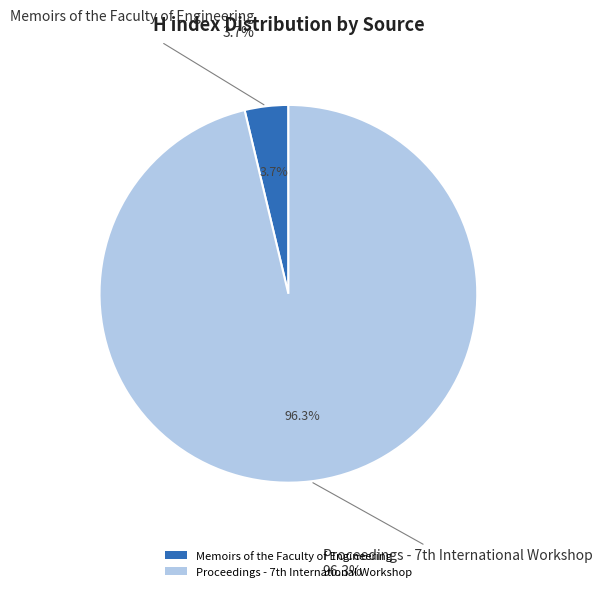

Count the number of slices in the pie.

2